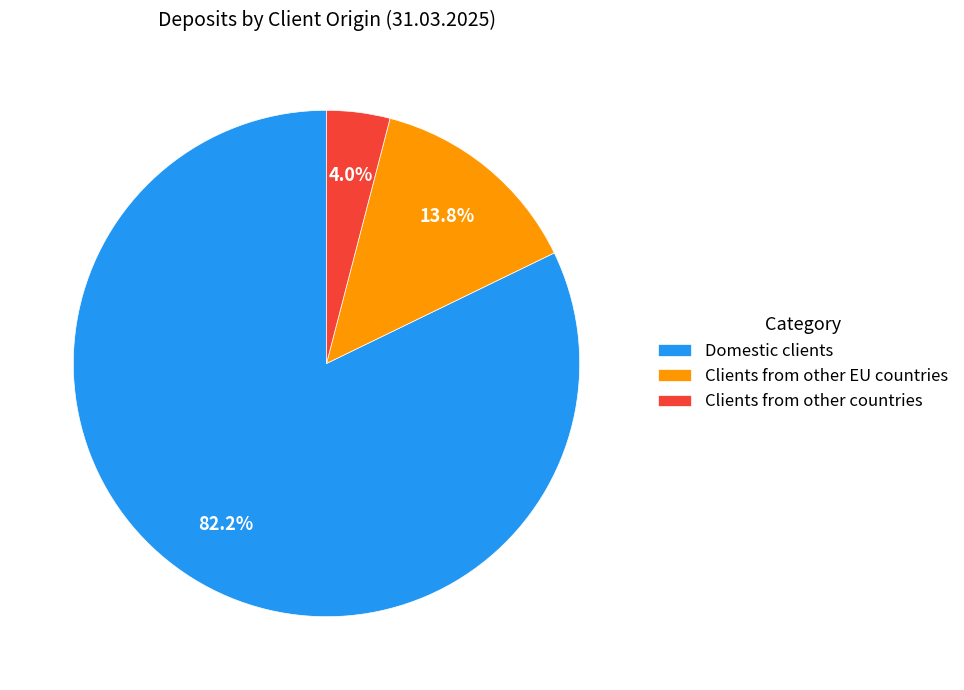

Count the number of slices in the pie.

3